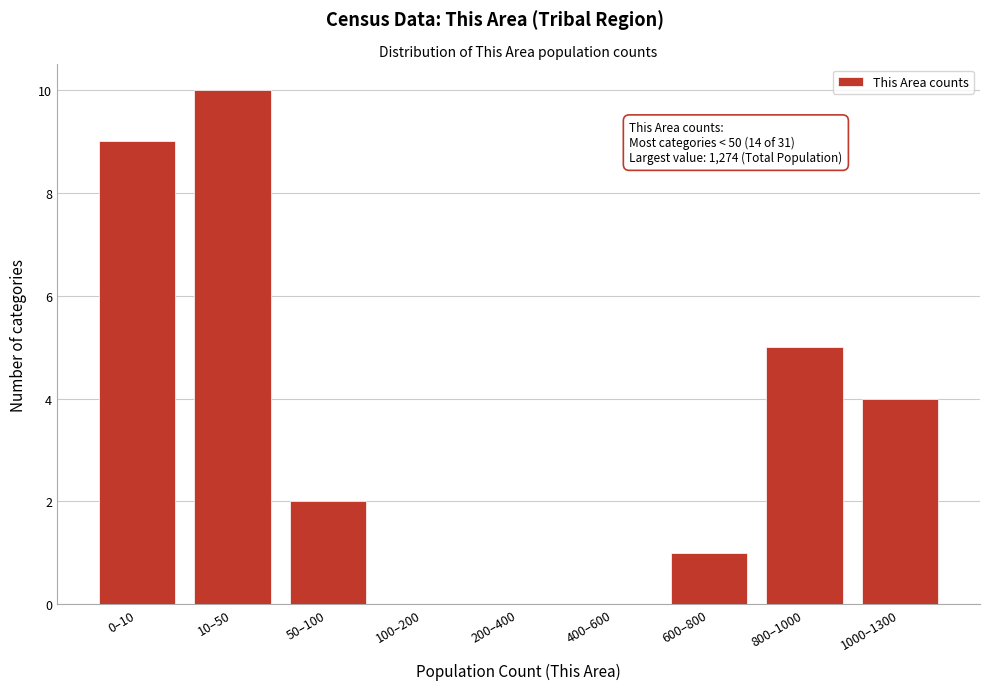

Reading right to left, extract all data points from this chart.

1000–1300=4	800–1000=5	600–800=1	400–600=0	200–400=0	100–200=0	50–100=2	10–50=10	0–10=9